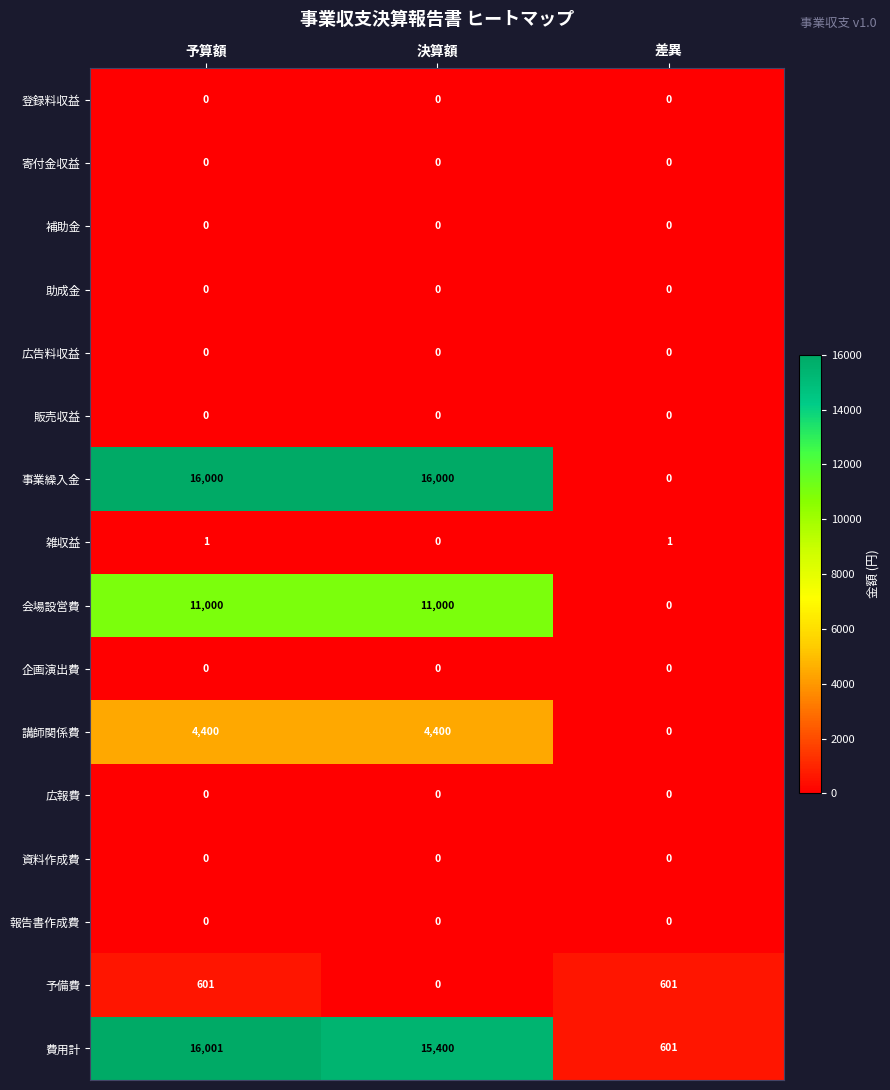

Which series has the widest spread of values?

事業繰入金